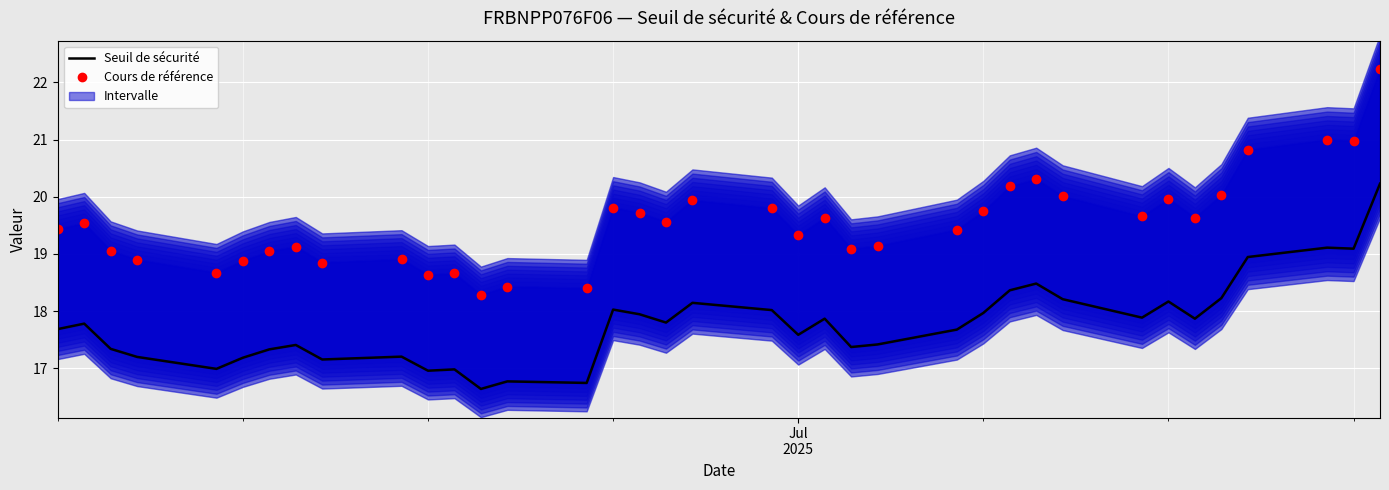

What is the sum of all Seuil de sécurité values?

657.8